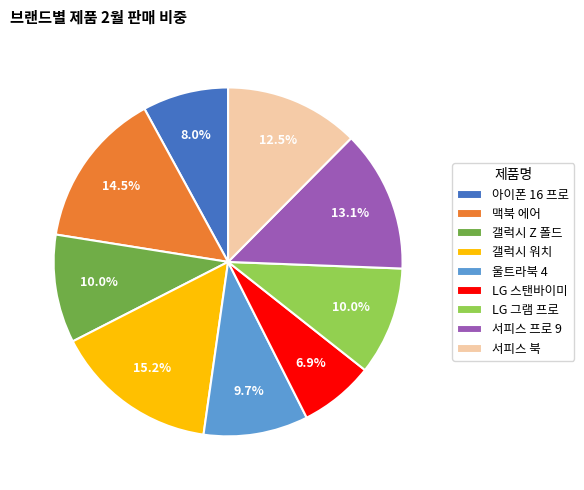

True or false: 울트라북 4 accounts for 1% of the total.

False